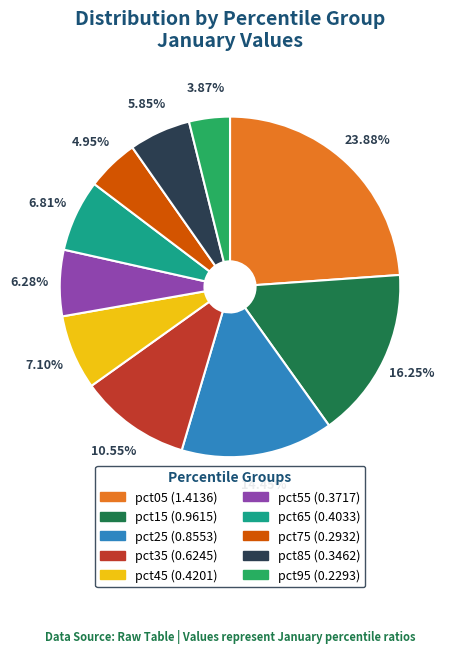

To the nearest percent, what portion does pct15 represent?

16%